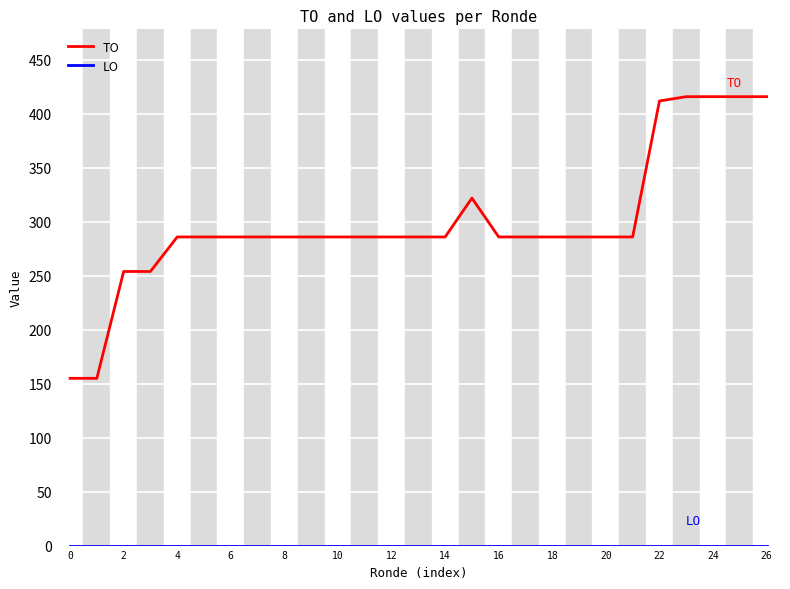

Which series has the largest total across all categories?

TO